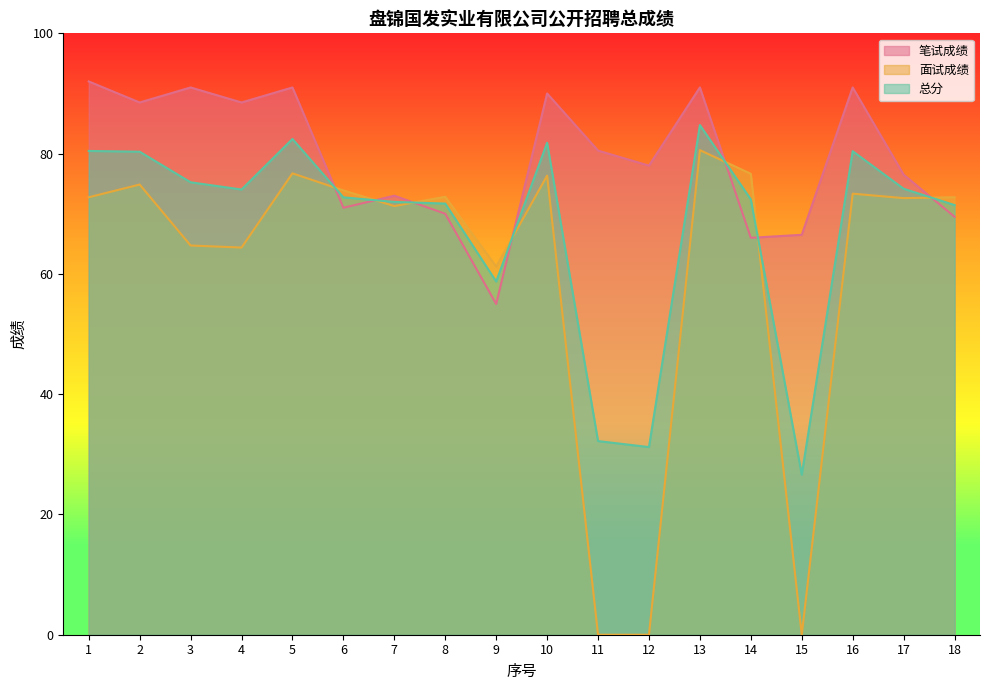

What is the value of the 面试成绩 point at the 4th from the left?

64.4